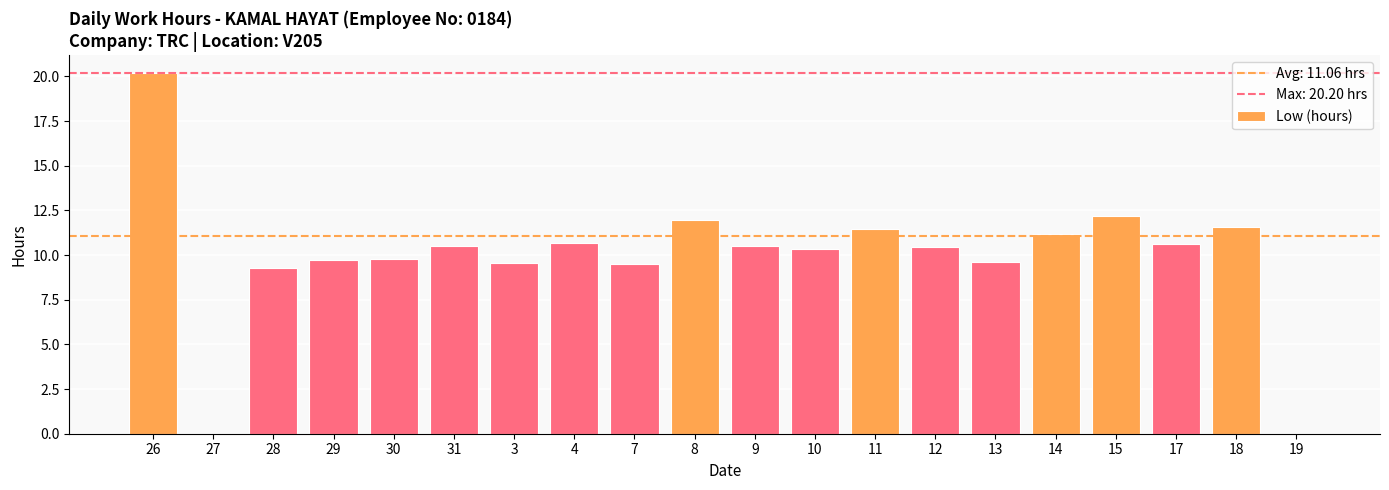

What is the sum of the values at 17 and 30?

20.4